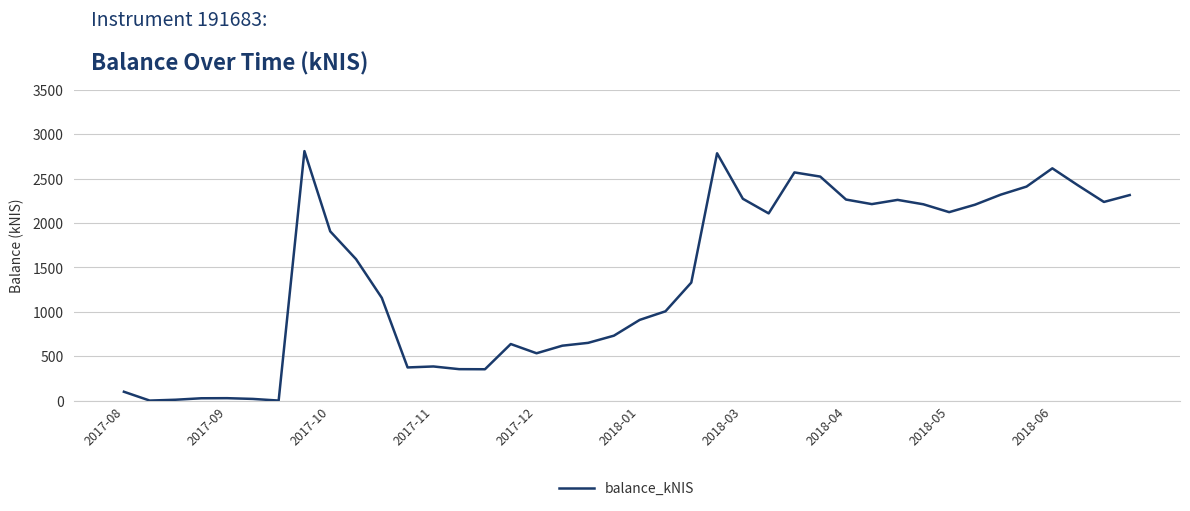

True or false: there are more than 1 points higher than both neighbors.

True